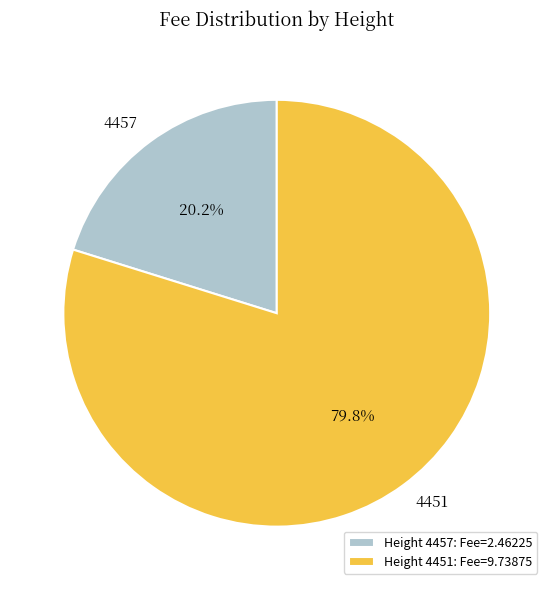

Does any single category account for the majority?

Yes